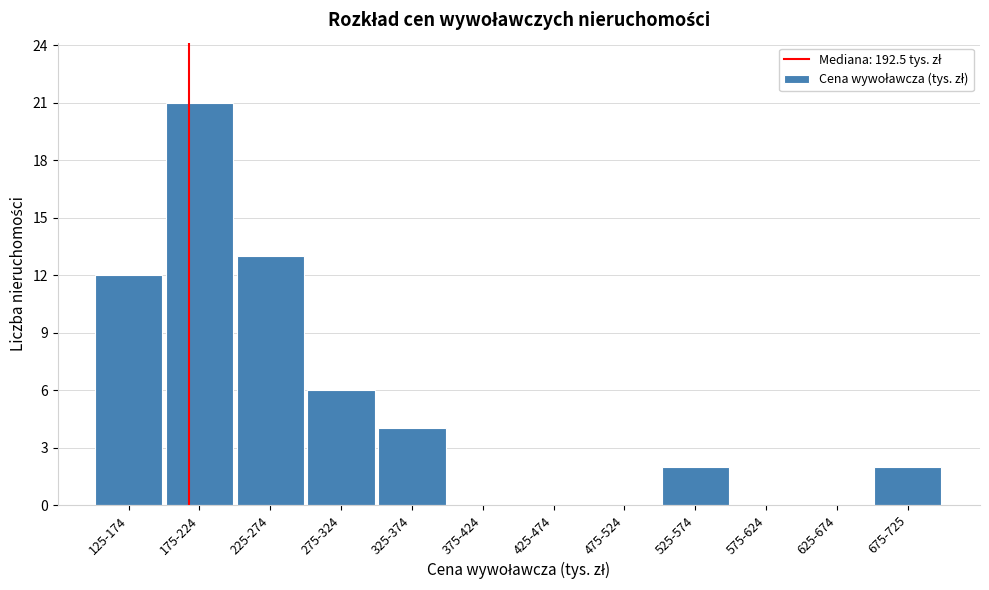

Reading left to right, list all the values displayed in this chart.

125-174=12	175-224=21	225-274=13	275-324=6	325-374=4	375-424=0	425-474=0	475-524=0	525-574=2	575-624=0	625-674=0	675-725=2